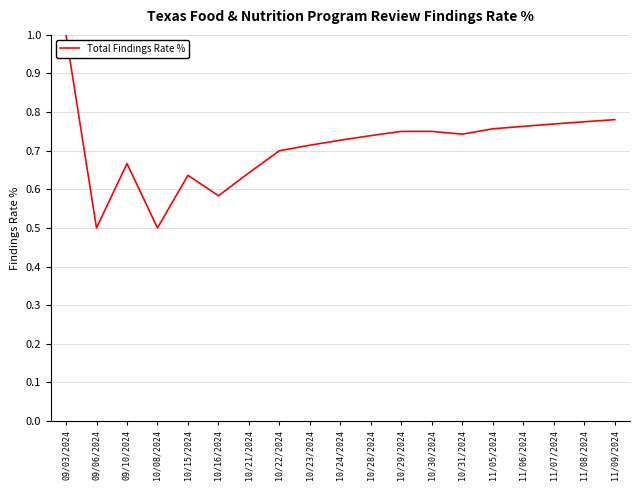

Which has a higher value, 10/22/2024 or 10/24/2024?

10/24/2024